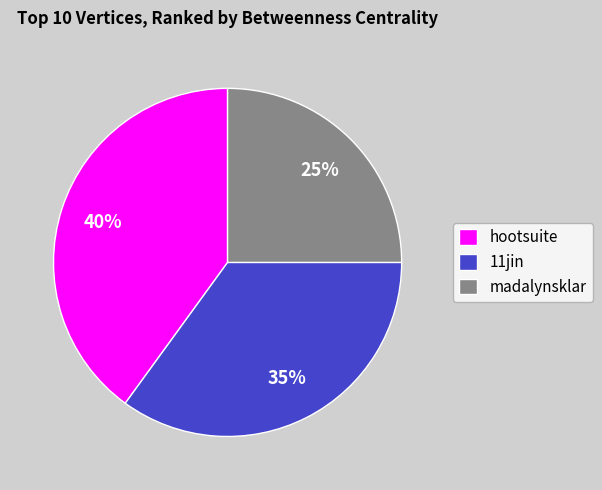

What is the smallest slice in the pie chart?

madalynsklar